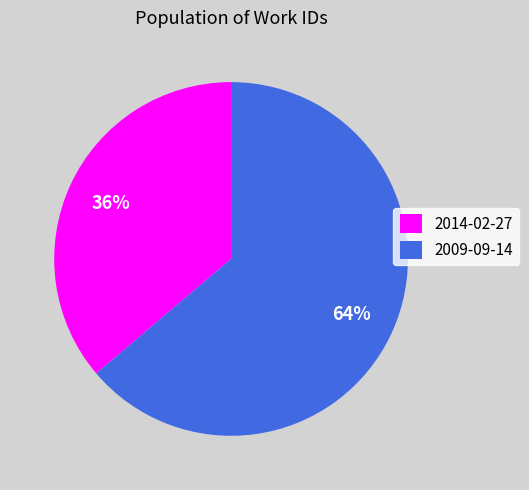

To the nearest percent, what percentage of the pie is 2009-09-14?

64%